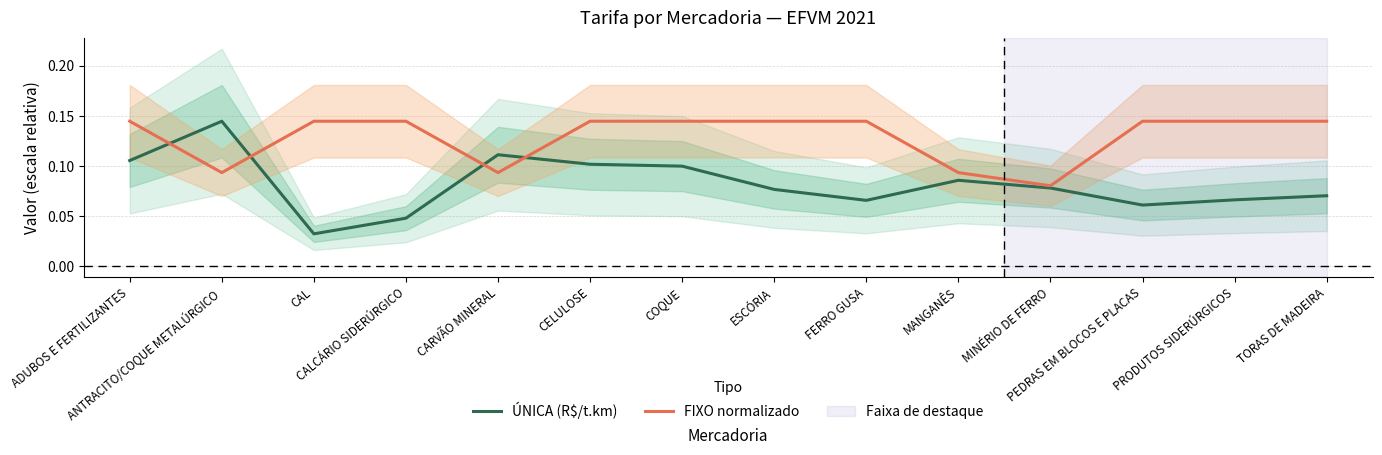

What is the maximum value for ÚNICA (R$/t.km)?

0.1